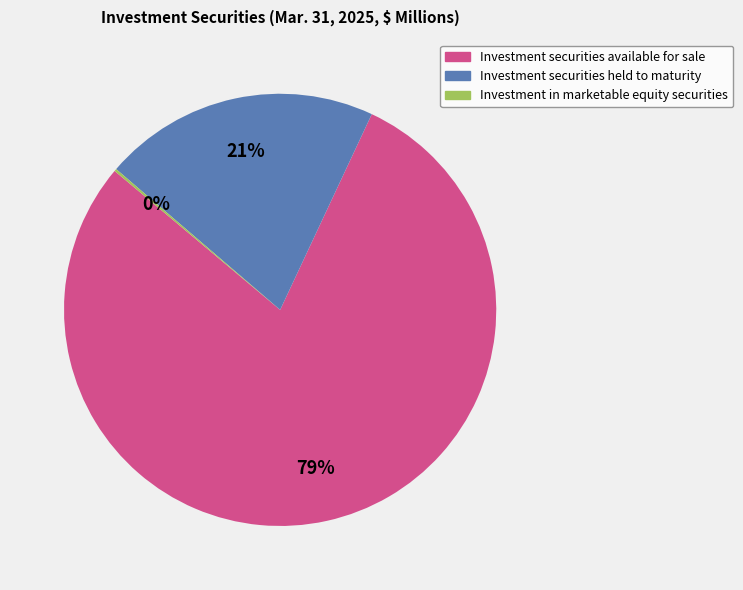

To the nearest percent, what is the difference between the Investment securities available for sale and Investment securities held to maturity slice percentages?

58%